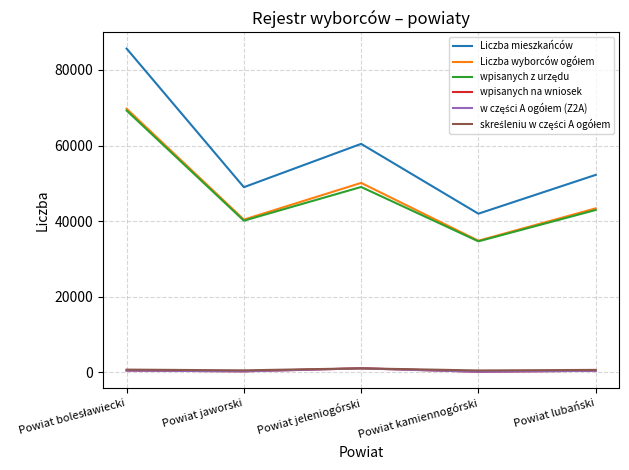

True or false: wpisanych na wniosek has a value of 281 at Powiat jaworski.

True